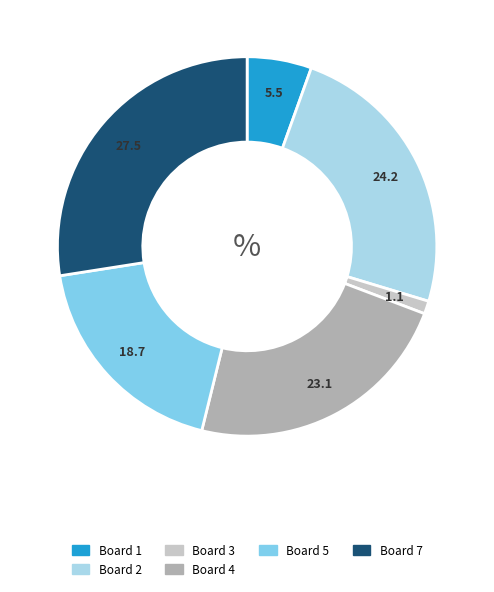

Is there any slice that represents more than half of the pie?

No